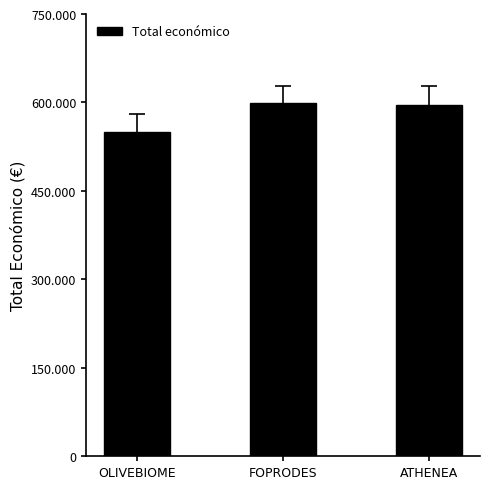

Is it true that the value at OLIVEBIOME is 550111?

True